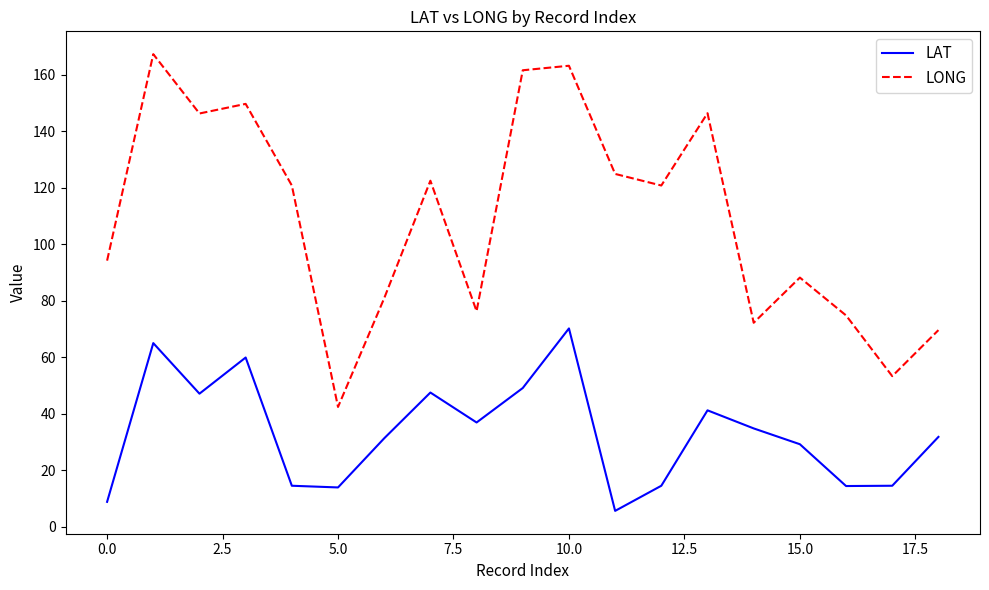

Rank the series by their maximum value, from lowest to highest.

LAT, LONG